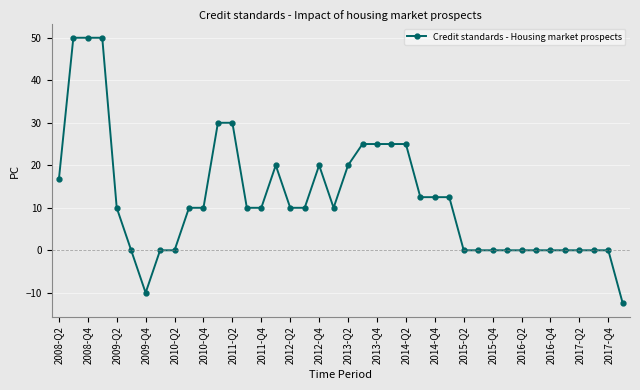

What is the difference between the maximum and minimum values?

62.5